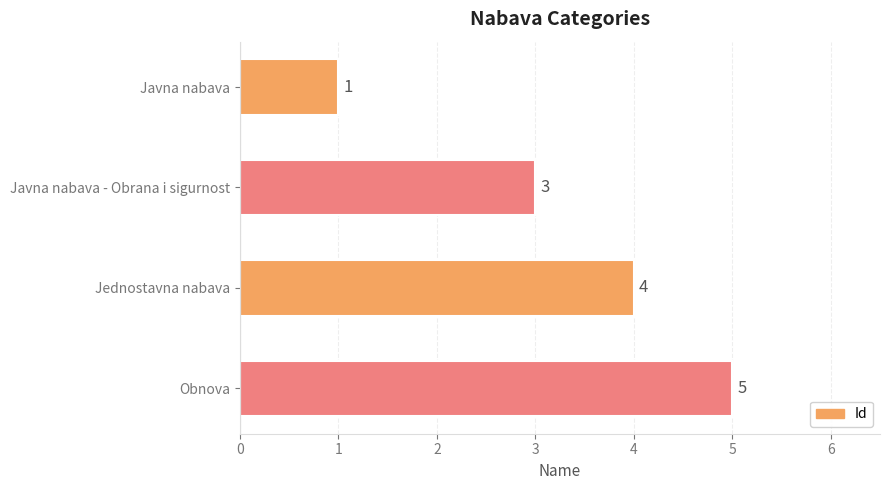

Is it true that the value at Jednostavna nabava is 4?

True